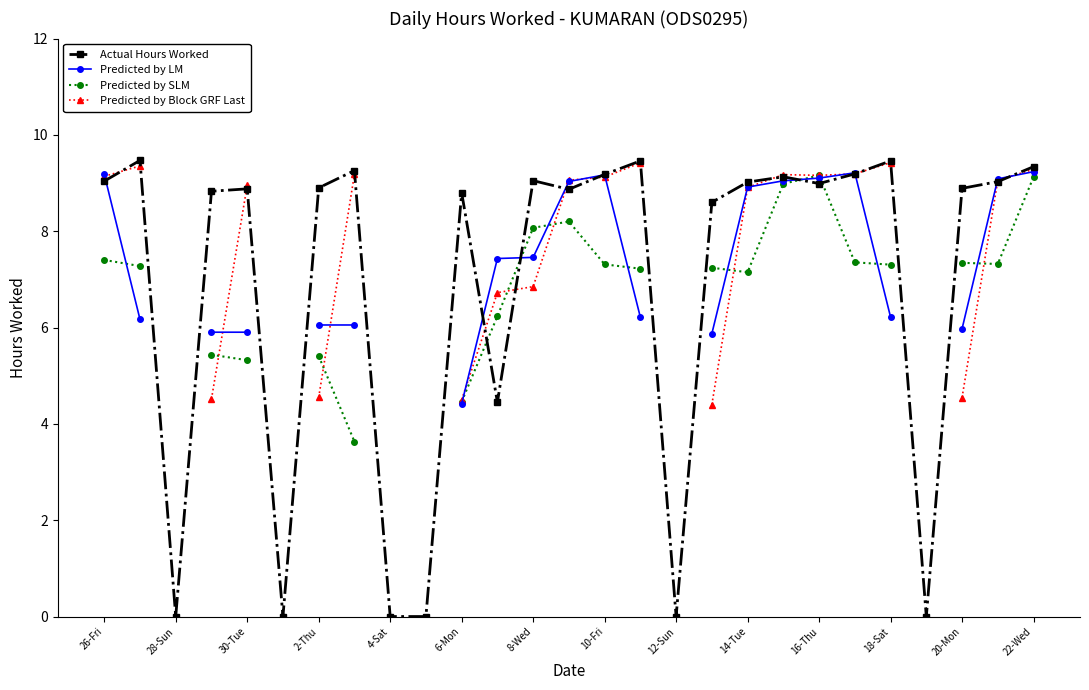

True or false: Actual Hours Worked has a value of 0.0 at 12-Sun.

True